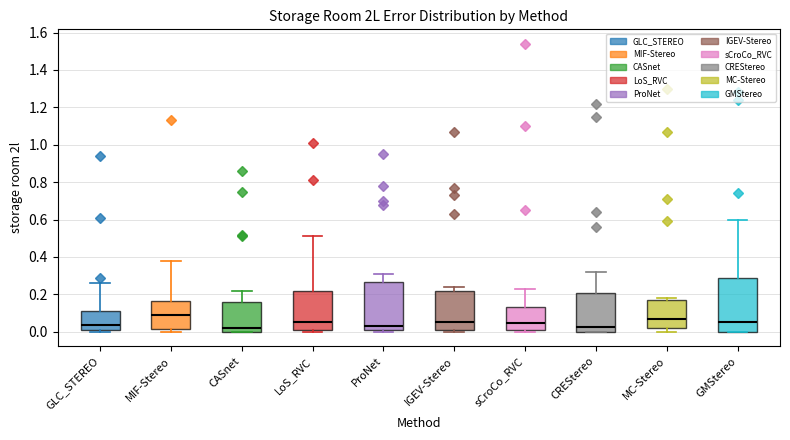

Reading left to right, transcribe this box plot: for each box, give where its median line is, the range the box spans, and where its two whiskers end, as read against the y-axis. The values are not printed on the chart, so give them approximately, as read against the axis.

GLC_STEREO: median 0.04, box 0.00 to 0.12, whiskers 0.00 (just below the box's lower edge) to 0.26
MIF-Stereo: median 0.10, box 0.02 to 0.16, whiskers 0.00 to 0.38
CASnet: median 0.02, box 0.00 to 0.16, whiskers 0.00 to 0.22
LoS_RVC: median 0.06, box 0.02 to 0.22, whiskers 0.00 to 0.52
ProNet: median 0.04, box 0.02 to 0.26, whiskers 0.00 to 0.32
IGEV-Stereo: median 0.06, box 0.00 to 0.22, whiskers 0.00 (just below the box's lower edge) to 0.24
sCroCo_RVC: median 0.04, box 0.00 to 0.14, whiskers 0.00 (just below the box's lower edge) to 0.24
CREStereo: median 0.02, box 0.00 to 0.20, whiskers 0.00 to 0.32
MC-Stereo: median 0.08, box 0.02 to 0.18, whiskers 0.00 to 0.18 (just above the box's upper edge)
GMStereo: median 0.06, box 0.00 to 0.28, whiskers 0.00 to 0.60